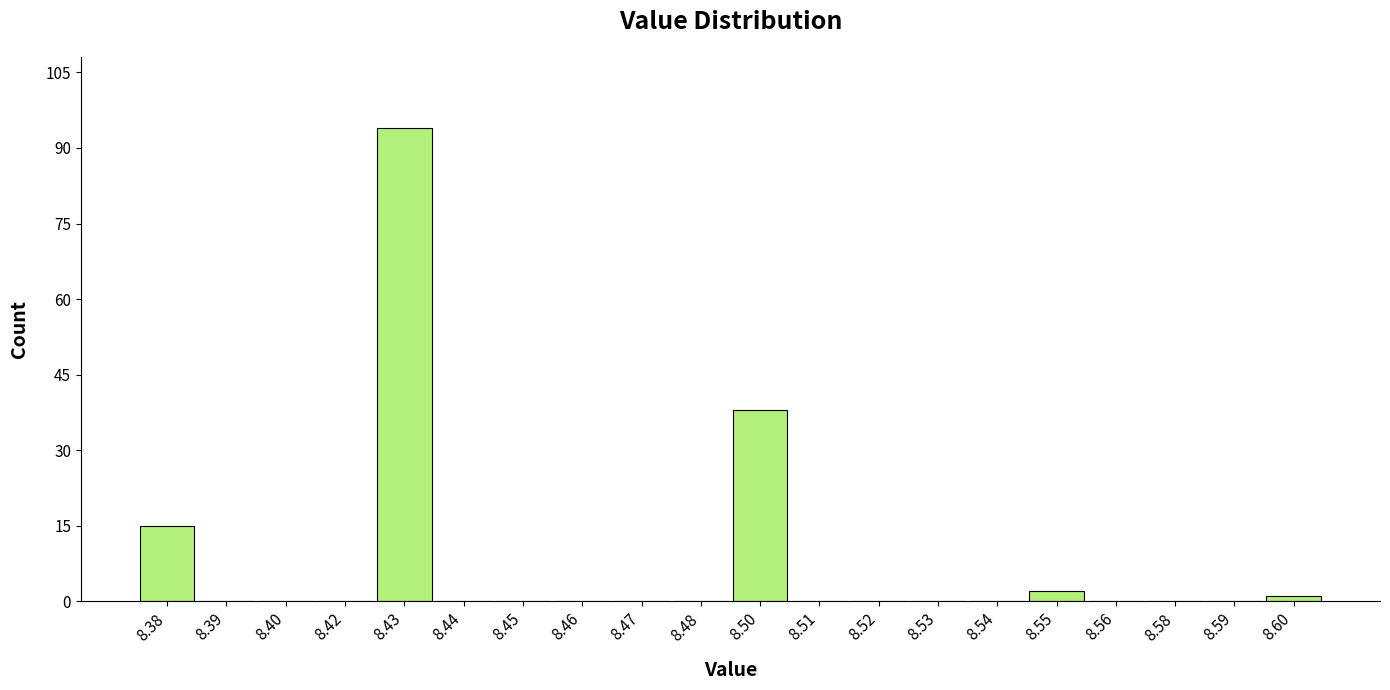

Reading left to right, extract all data points from this chart.

8.38=15	8.39=0	8.40=0	8.42=0	8.43=94	8.44=0	8.45=0	8.46=0	8.47=0	8.48=0	8.50=38	8.51=0	8.52=0	8.53=0	8.54=0	8.55=2	8.56=0	8.58=0	8.59=0	8.60=1